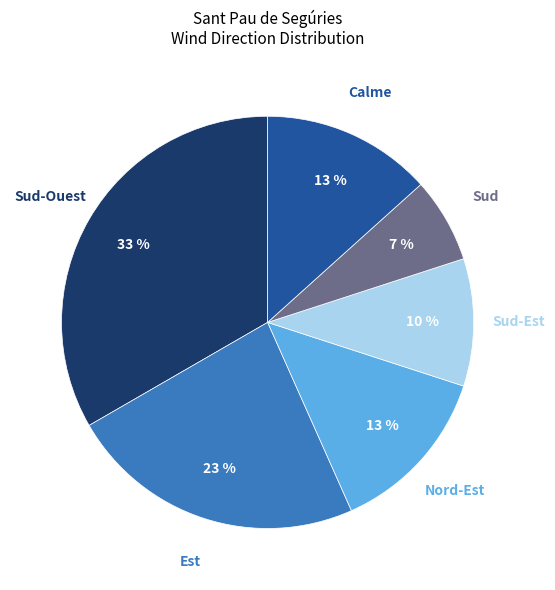

Between Sud and Sud-Ouest, which is larger?

Sud-Ouest